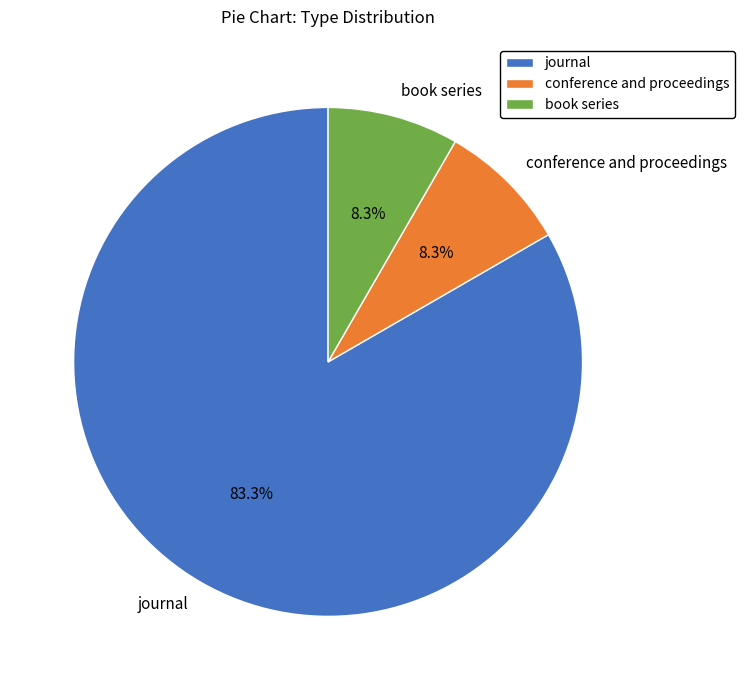

Approximately how many times larger is the value at conference and proceedings compared to book series?

1.0